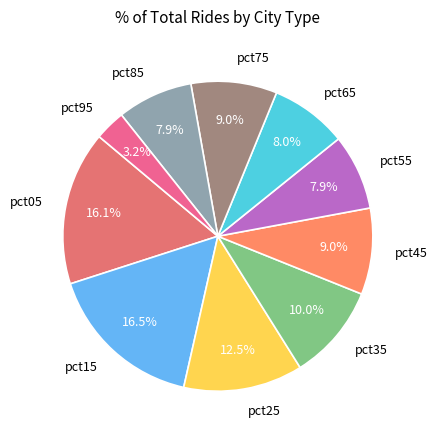

What percentage is NOT represented by pct65?

92.0%